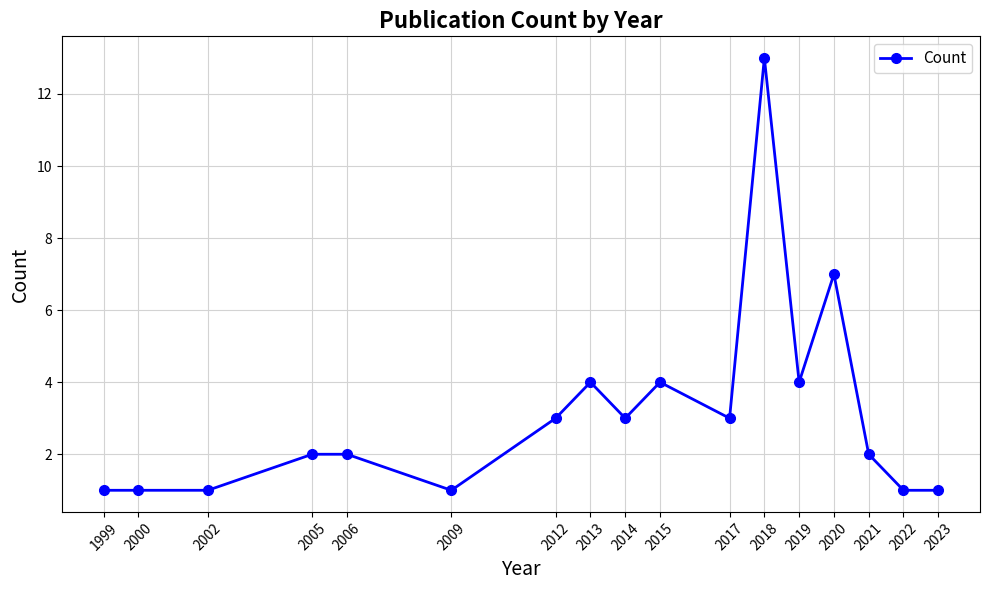

How many lines are shown in the chart?

1